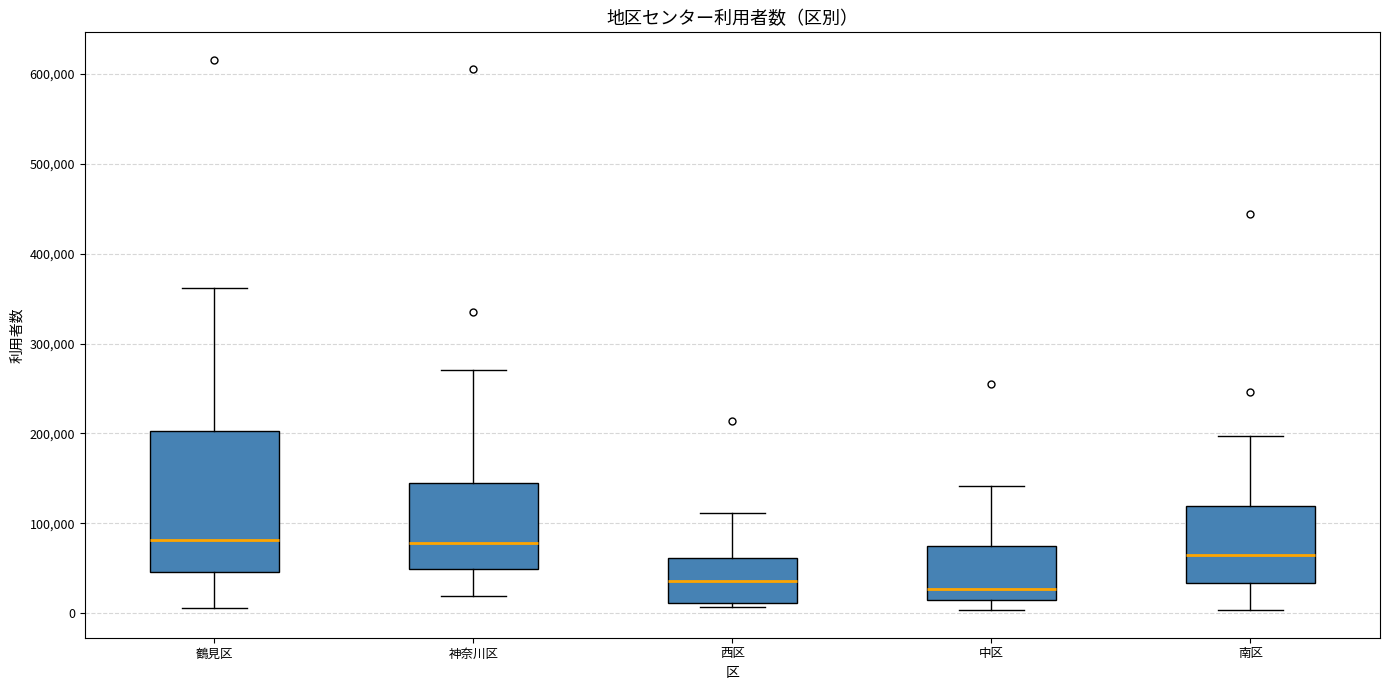

Which box is the tallest, from its lower edge to its upper edge?

鶴見区